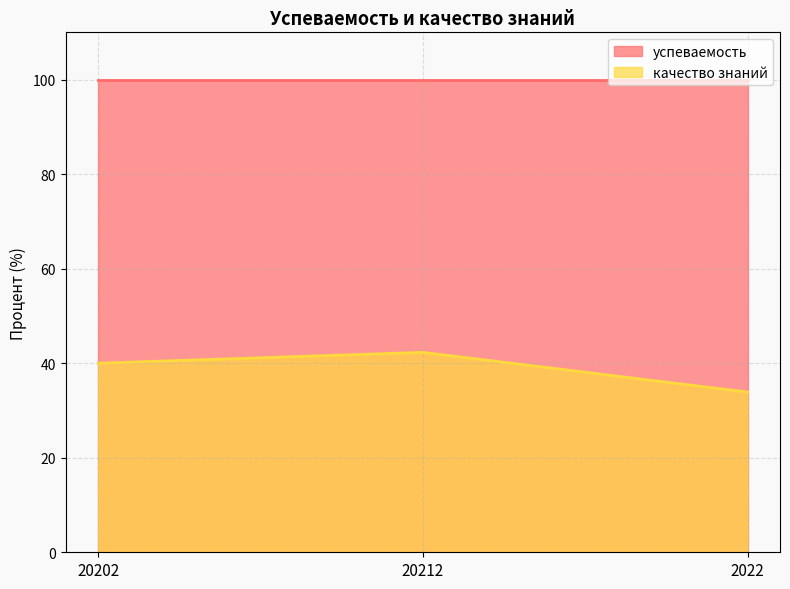

Does the chart have visible grid lines?

Yes